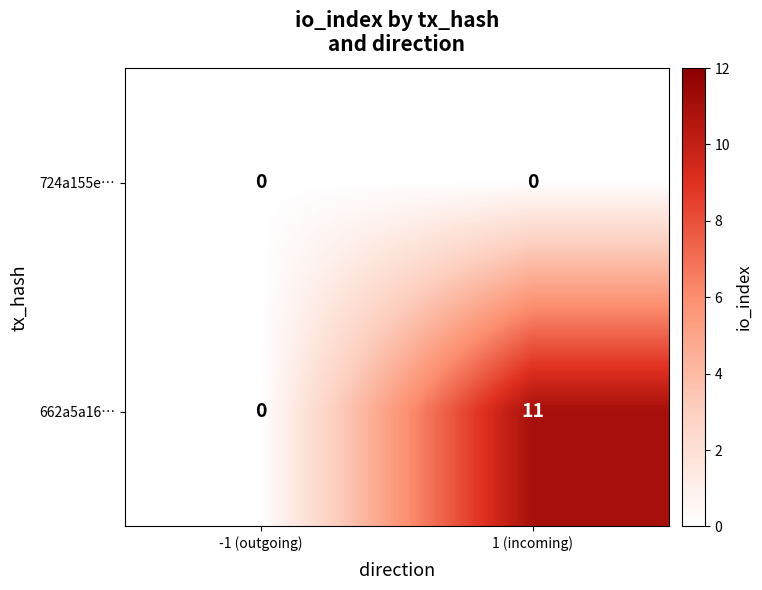

How many categories are shown in the chart?

2